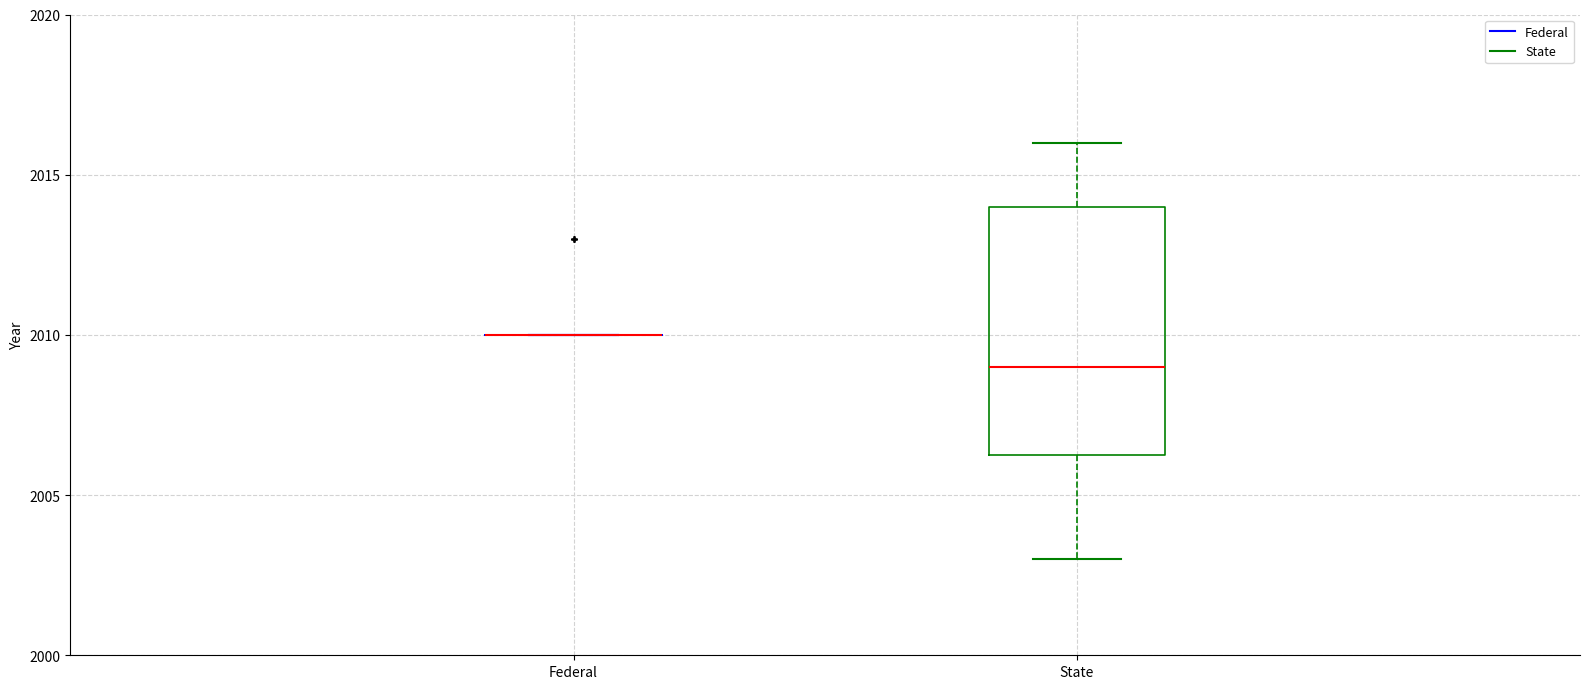

Reading left to right, read every box against the y-axis: the position of its median line, the range the box covers, and the ends of its whiskers. The values are not printed on the chart, so give them approximately, as read against the axis.

Federal: box collapsed to a line at 2010.0, whiskers 2010.0 to 2010.0
State: median 2009.0, box 2006.5 to 2014.0, whiskers 2003.0 to 2016.0